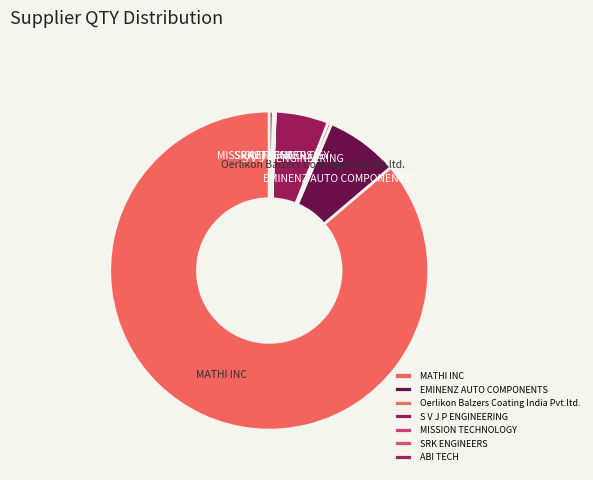

Combined, do EMINENZ AUTO COMPONENTS and ABI TECH account for over 50%?

No